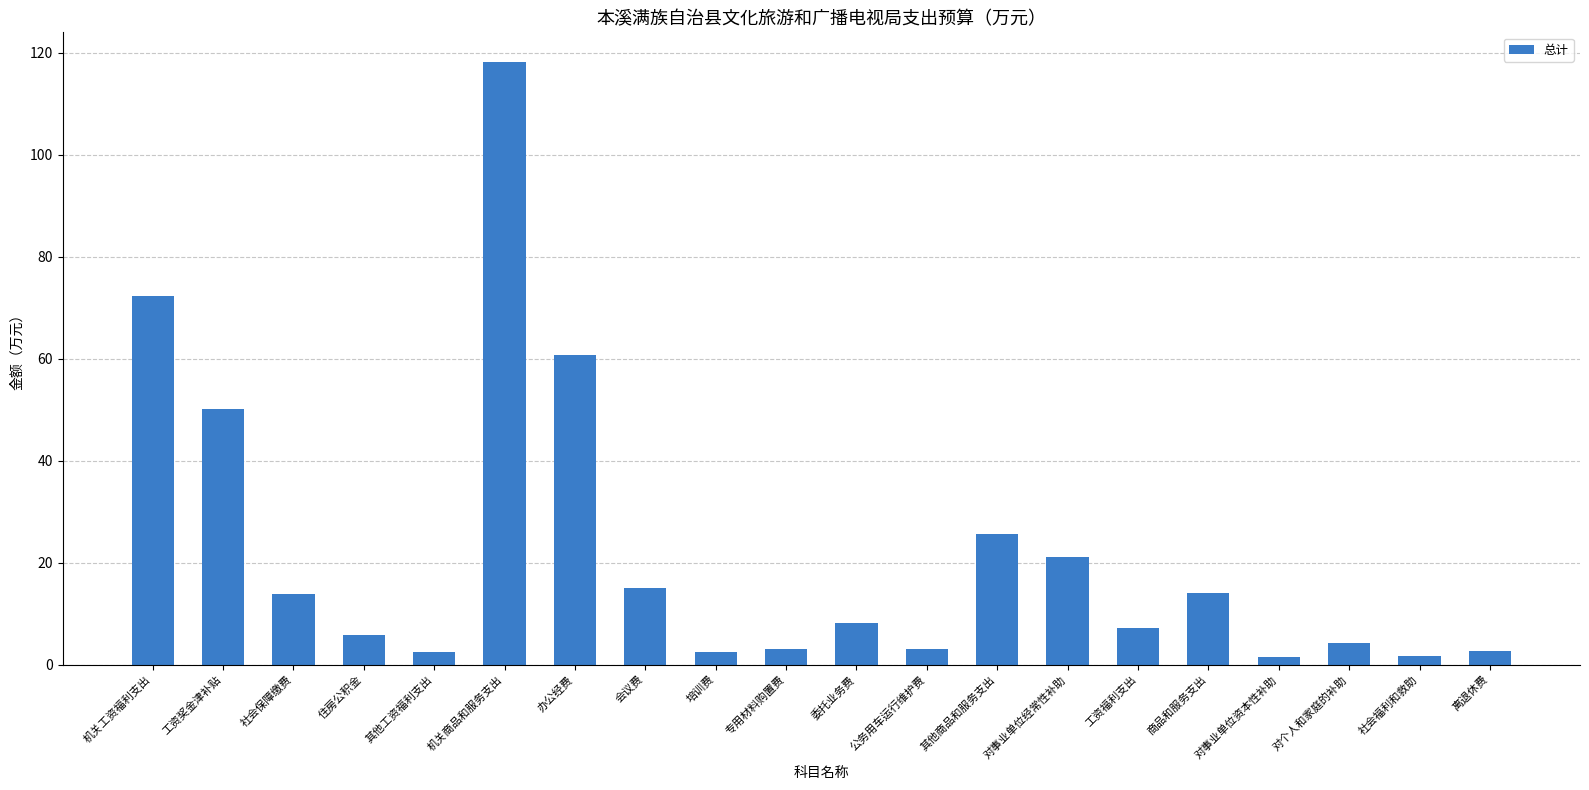

Where is the data nearest to the value 59?

办公经费